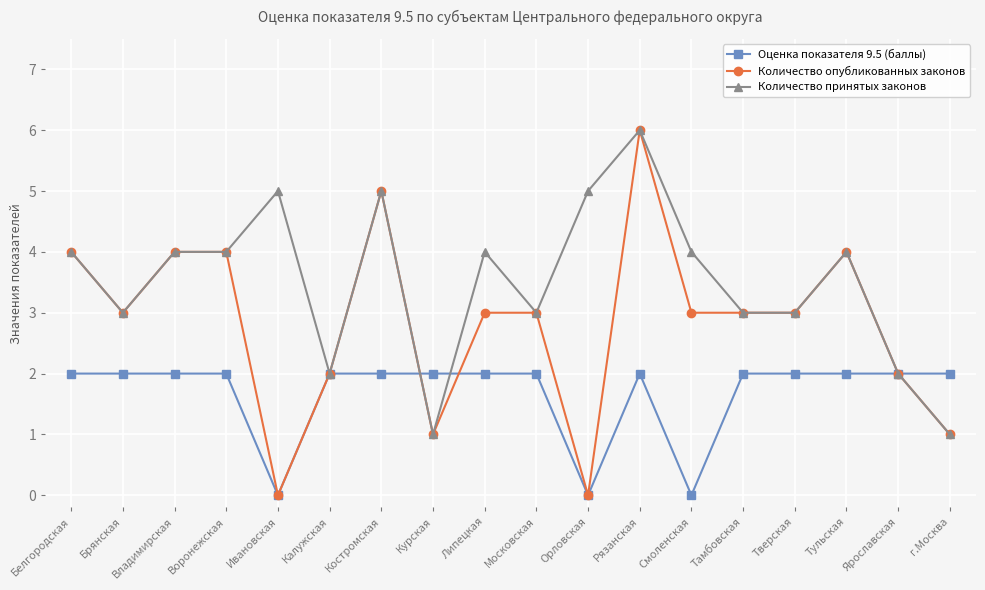

Which series has the widest spread of values?

Количество опубликованных законов